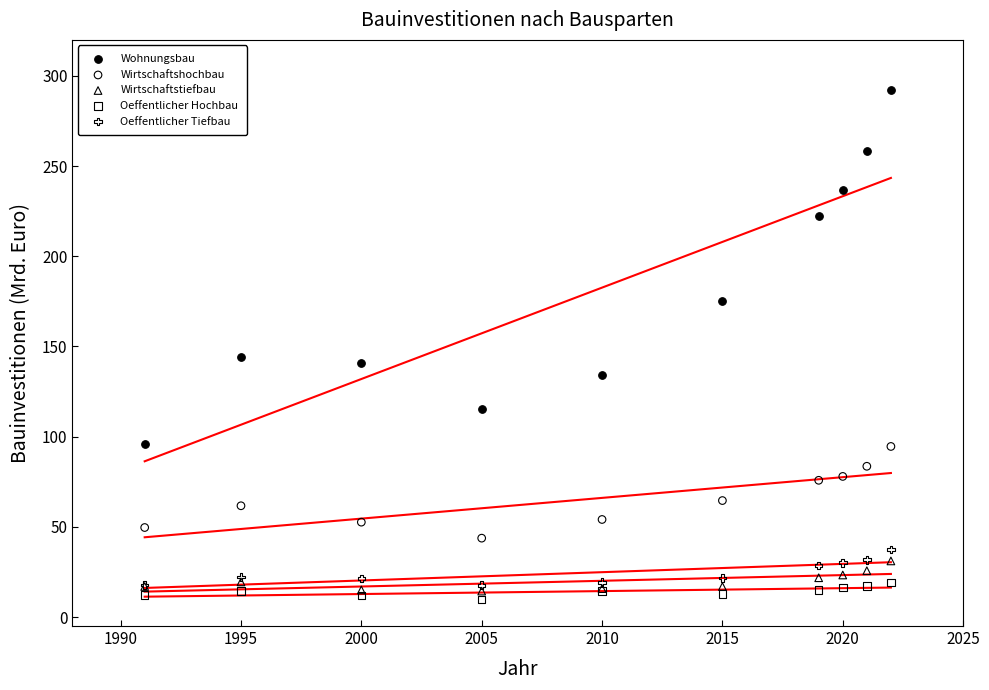

Which series contains the highest Y value?

Wohnungsbau